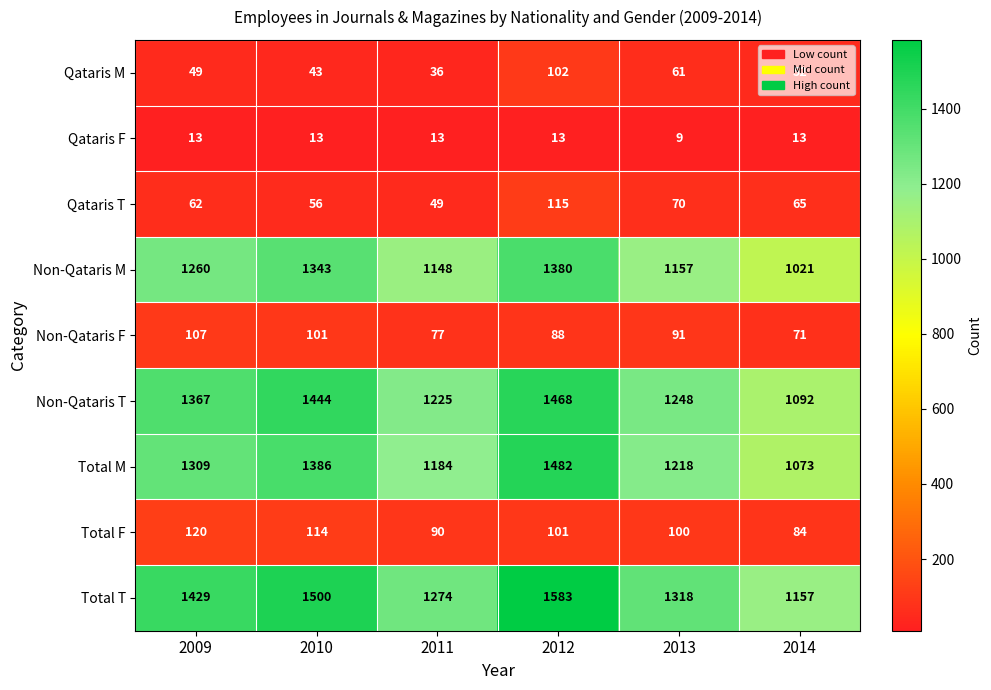

Which series changed the most between 2012 and 2014?

Total T